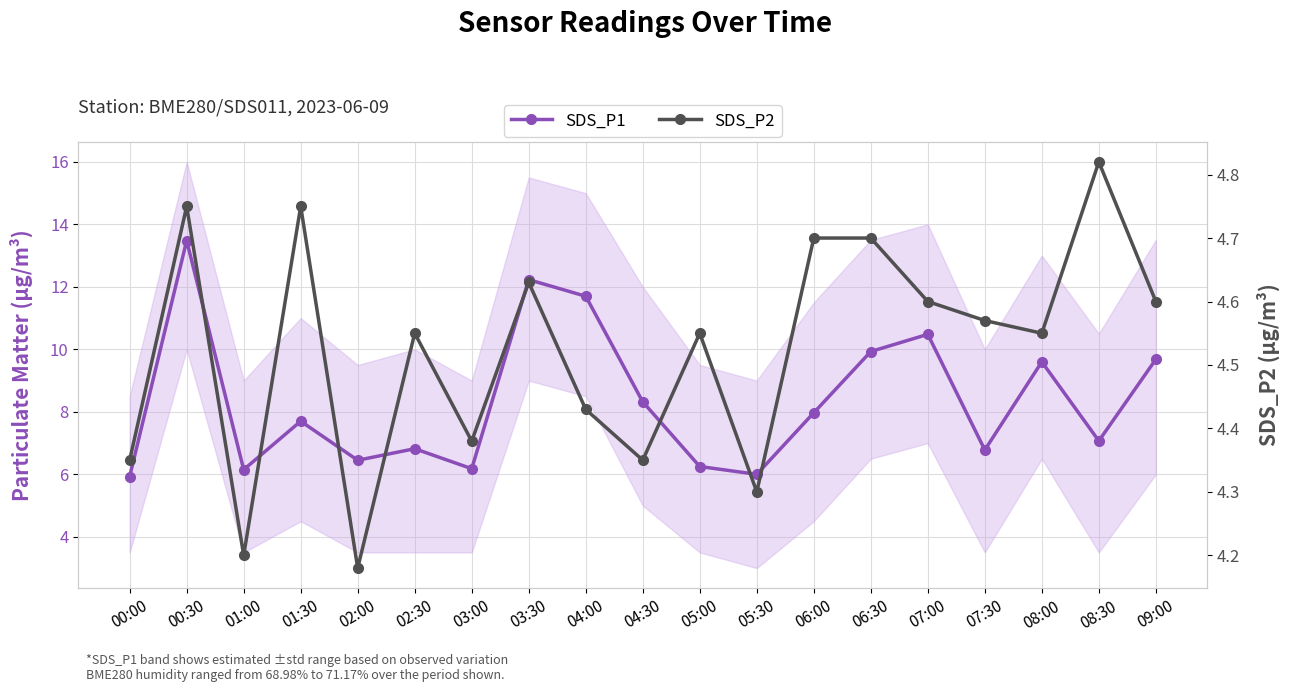

What are all the series names shown in the legend?

SDS_P1, SDS_P2